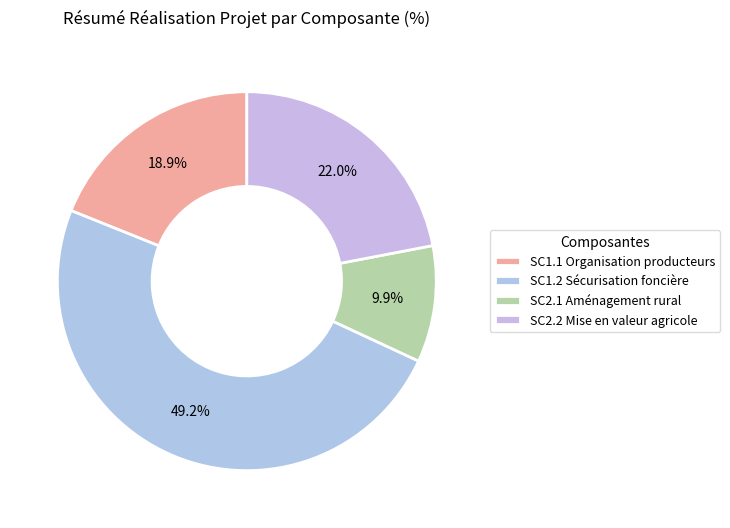

Is there a majority slice in this chart?

No